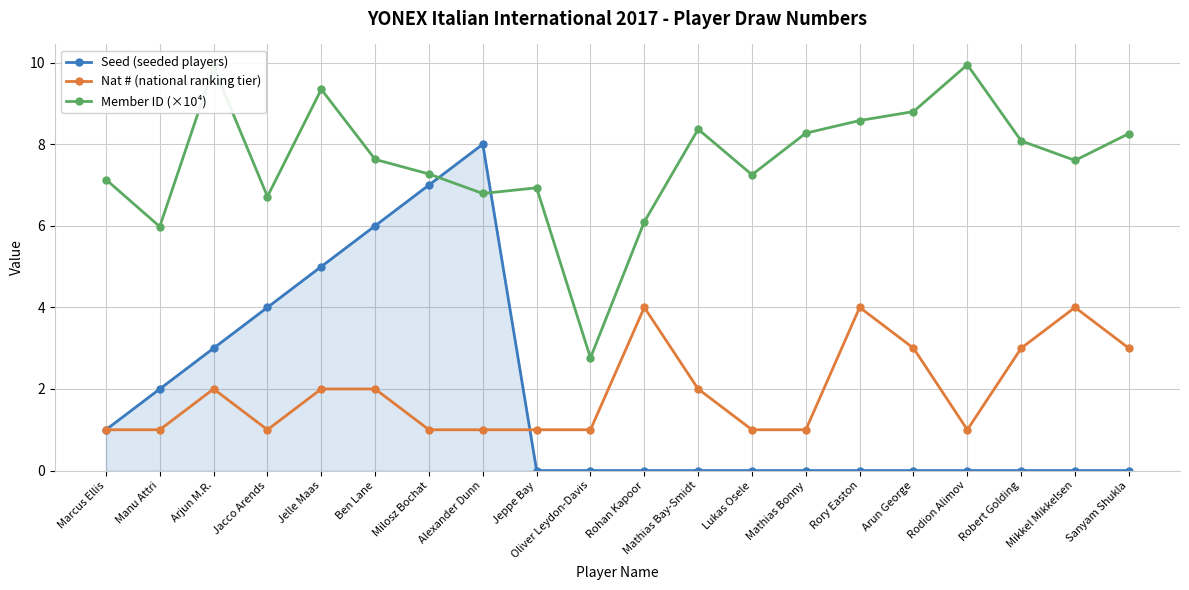

At how many categories does at least one series exceed 4?

19